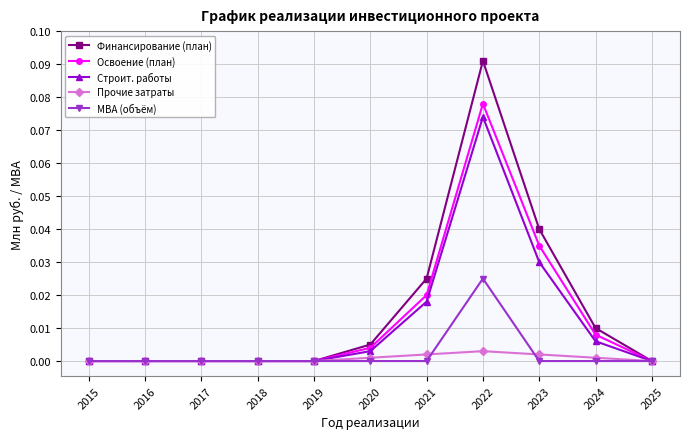

True or false: МВА (объём) has a value of 0.0 at 2021.

True